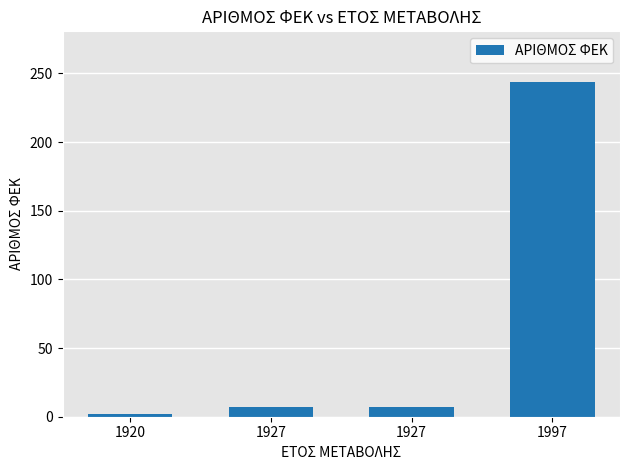

How many data points does each series have?

4